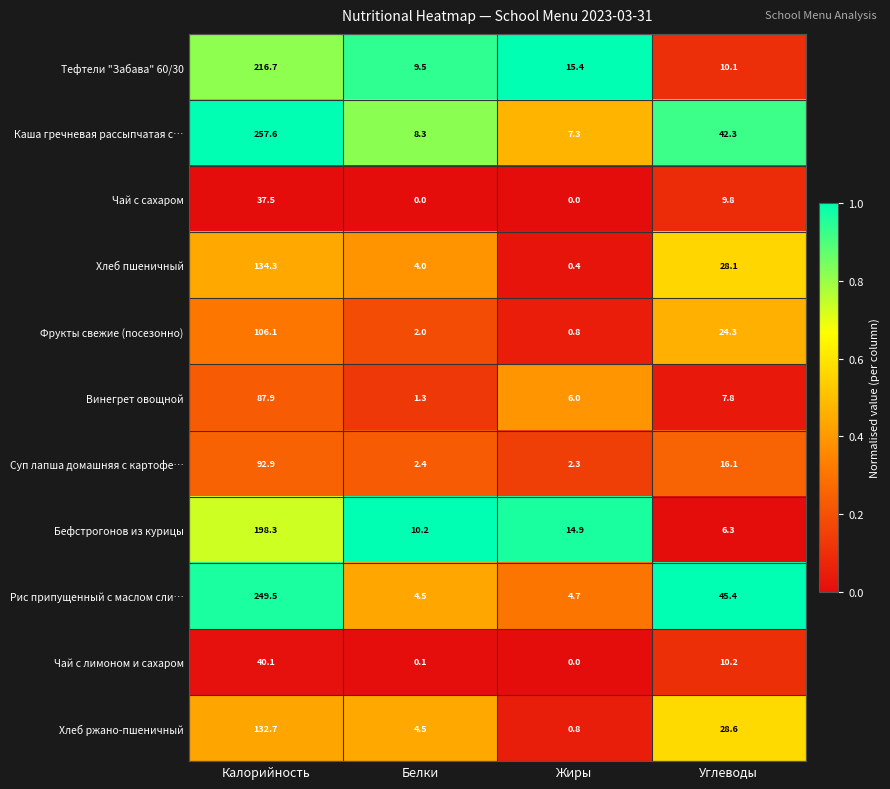

At which label is Тефтели "Забава" 60/30 closest to 113?

Жиры